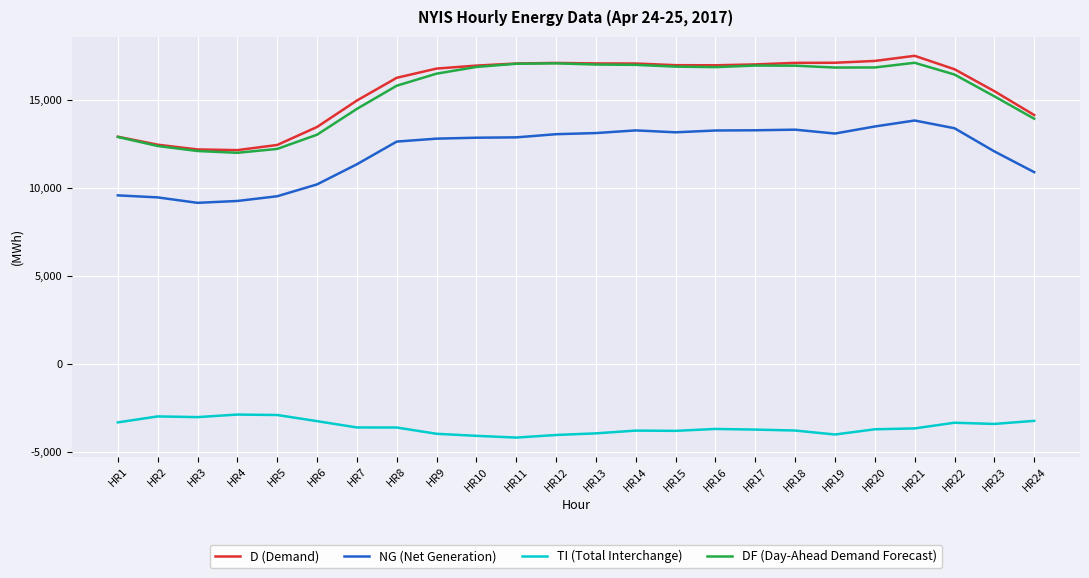

The value of D (Demand) at HR3 is 12177. True or false?

True